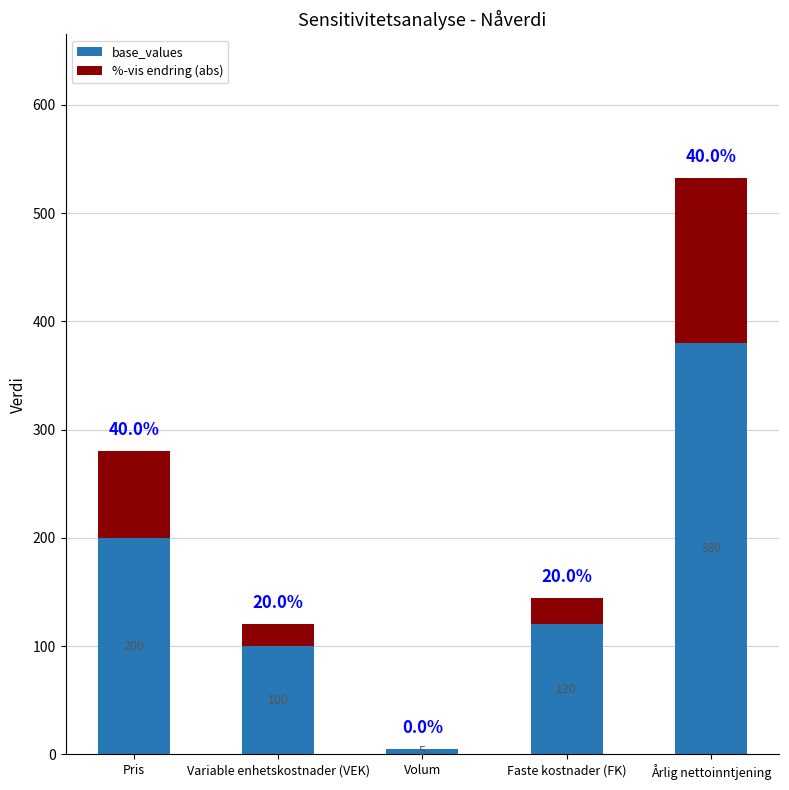

Reading left to right, transcribe the values for base_values.

Pris=200	Variable enhetskostnader (VEK)=100	Volum=5	Faste kostnader (FK)=120	Årlig nettoinntjening=380